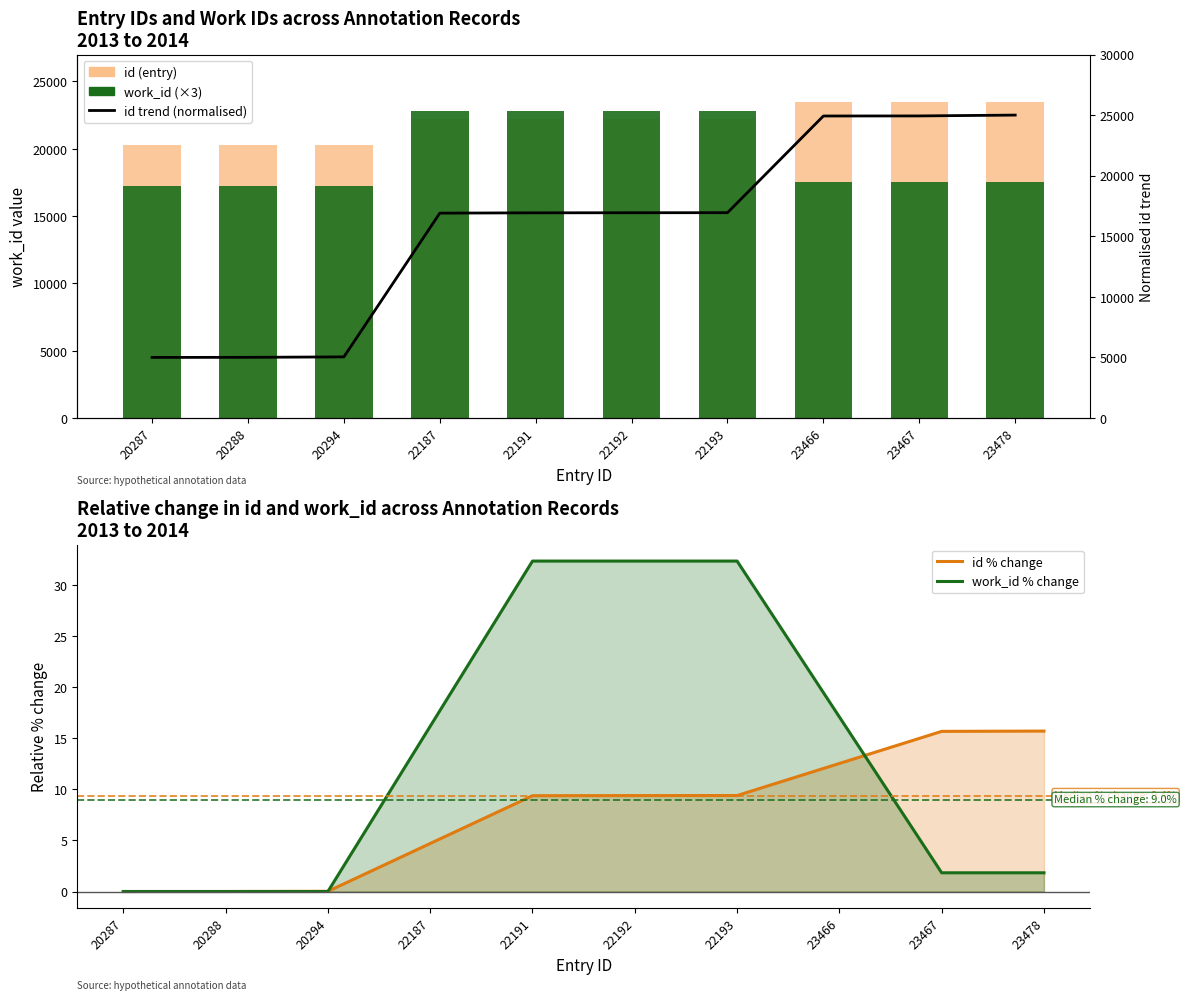

At which category does the chart reach its minimum across all series?

20287